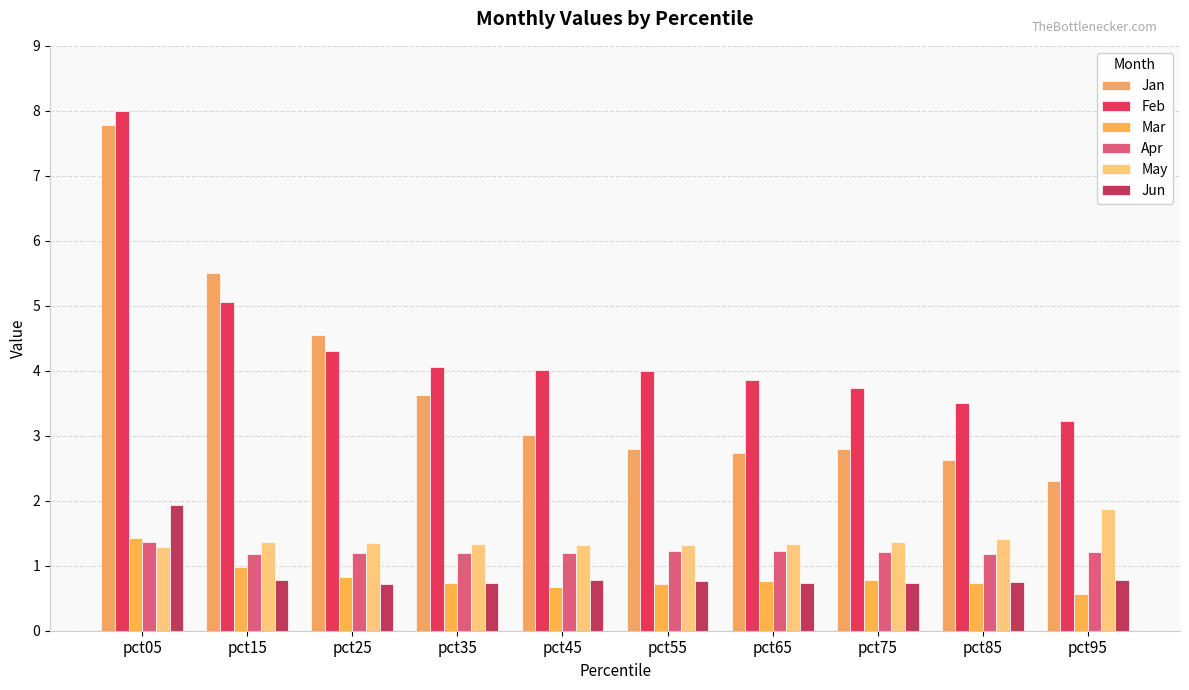

At which category is the sum across all series the highest?

pct05